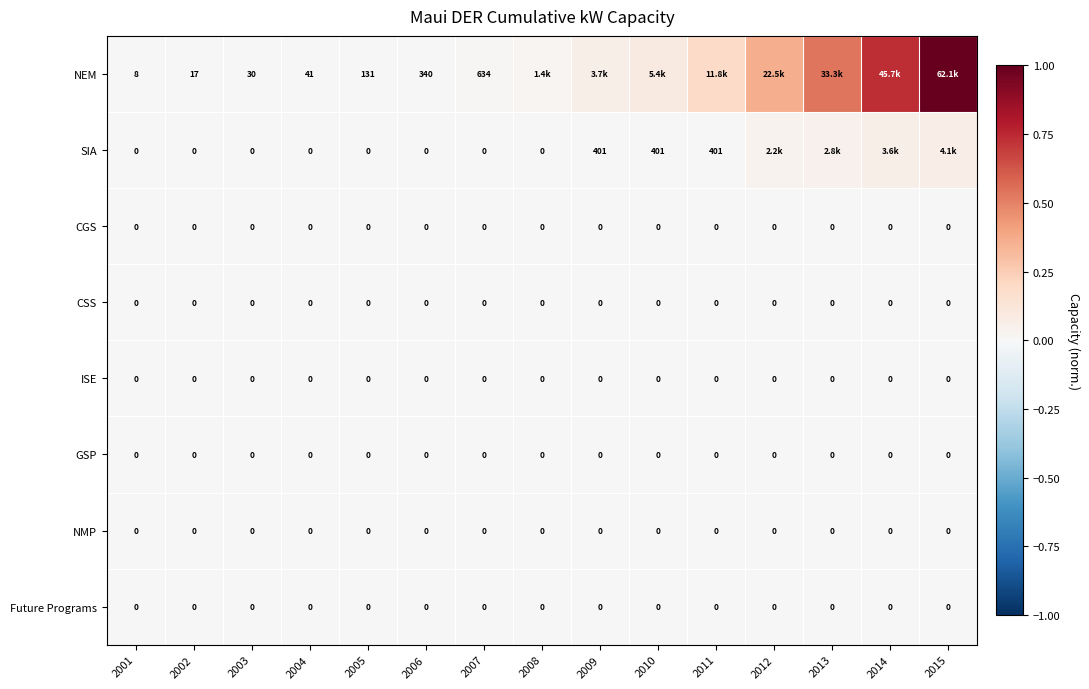

List the labels in order of GSP value, largest first.

2001, 2002, 2003, 2004, 2005, 2006, 2007, 2008, 2009, 2010, 2011, 2012, 2013, 2014, 2015